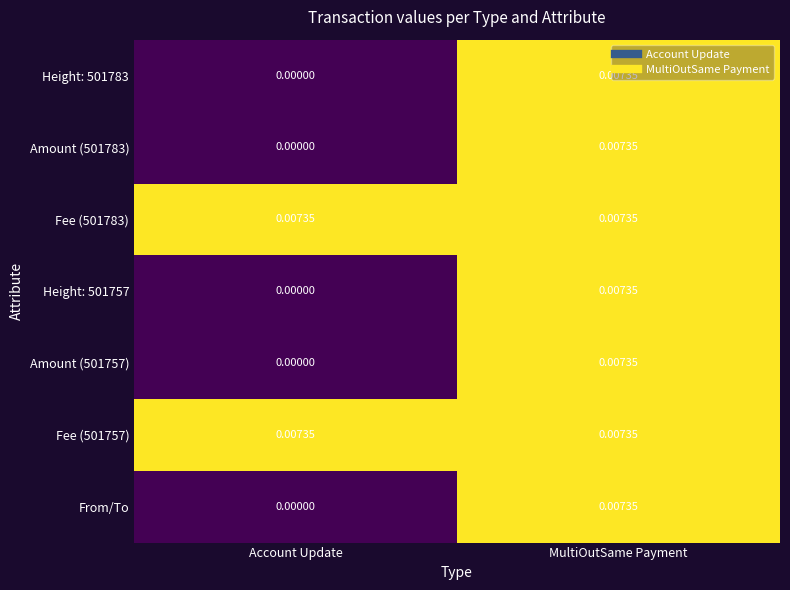

At which category is the sum across all series the highest?

MultiOutSame Payment